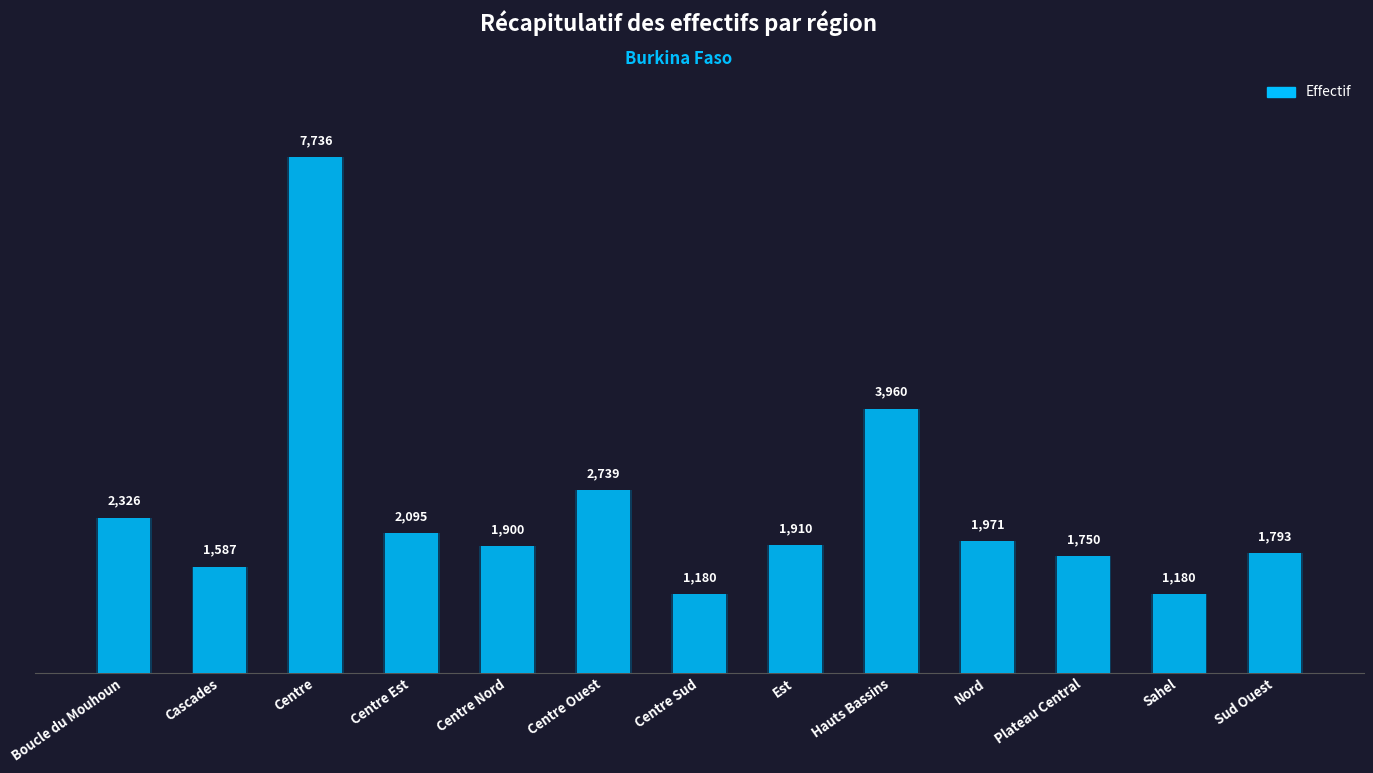

Where does the data first go above 1910?

Boucle du Mouhoun